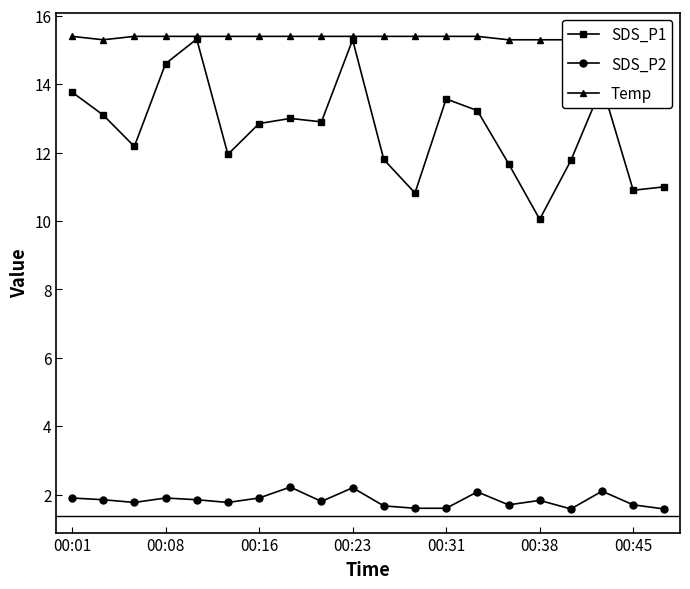

Is it true that SDS_P2 equals 3.2 at 00:16?

False